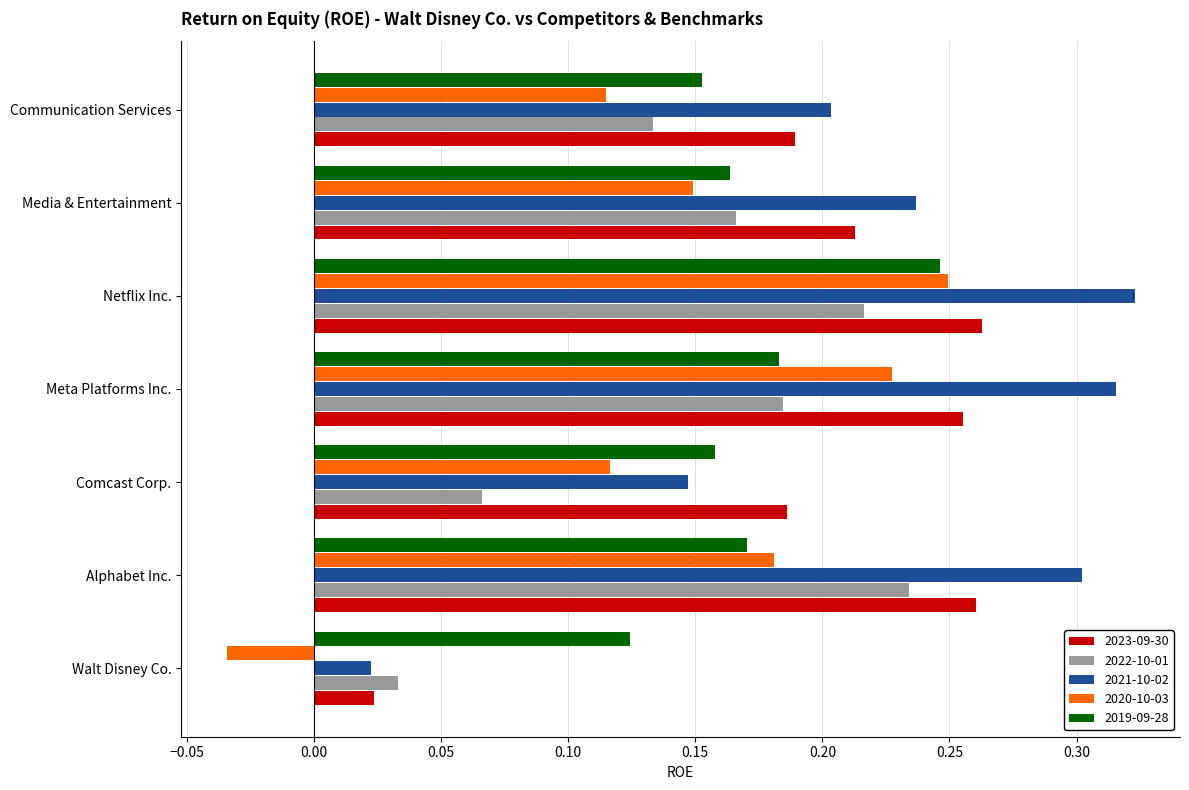

Between Meta Platforms Inc. and Netflix Inc., which series saw the biggest shift?

2019-09-28